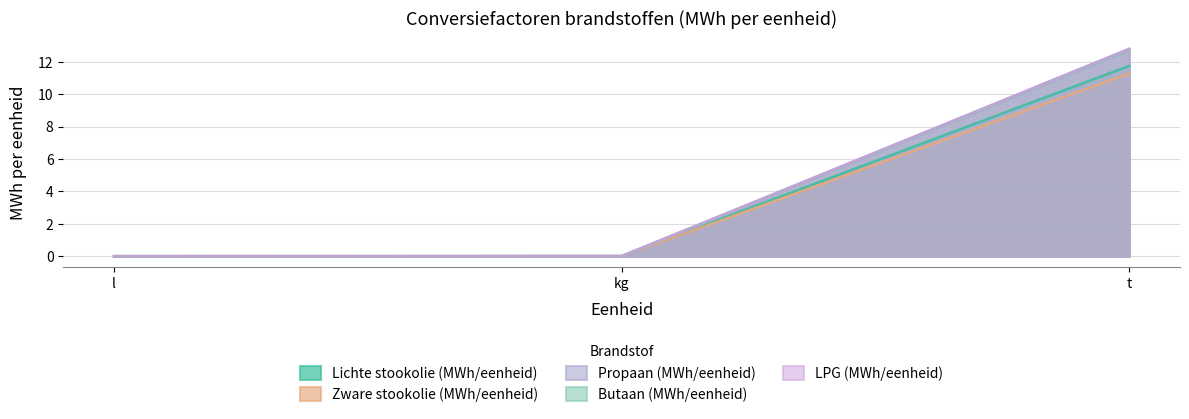

What is the difference between the Zware stookolie (MWh/eenheid) values at t and l?

11.3